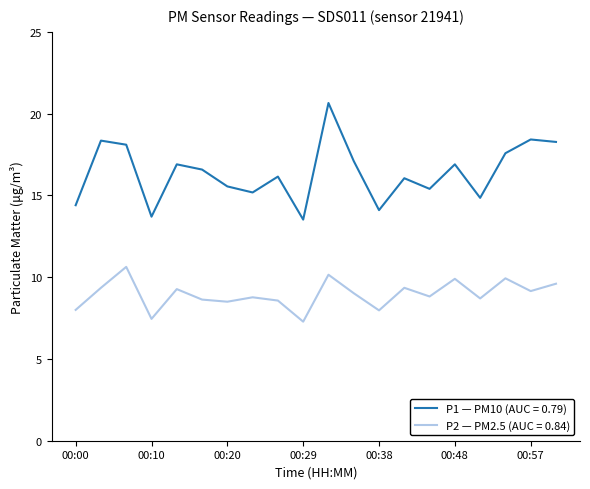

Which series has the largest total across all categories?

P1 — PM10 (AUC = 0.79)